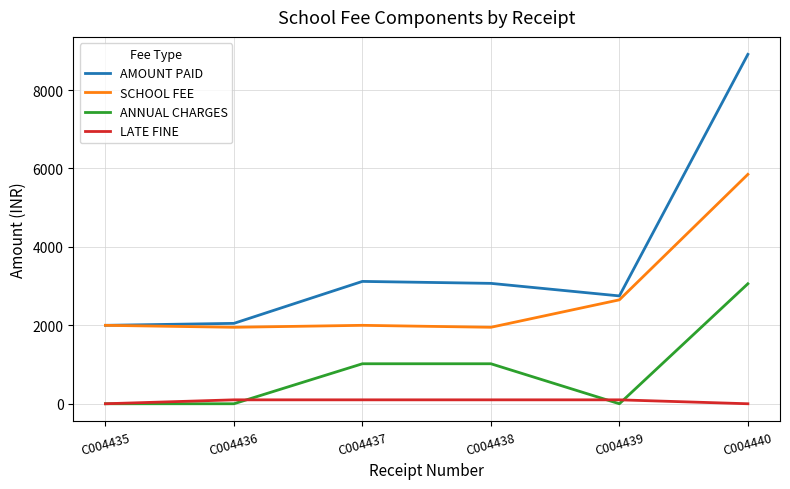

True or false: LATE FINE and SCHOOL FEE intersect in this chart.

False